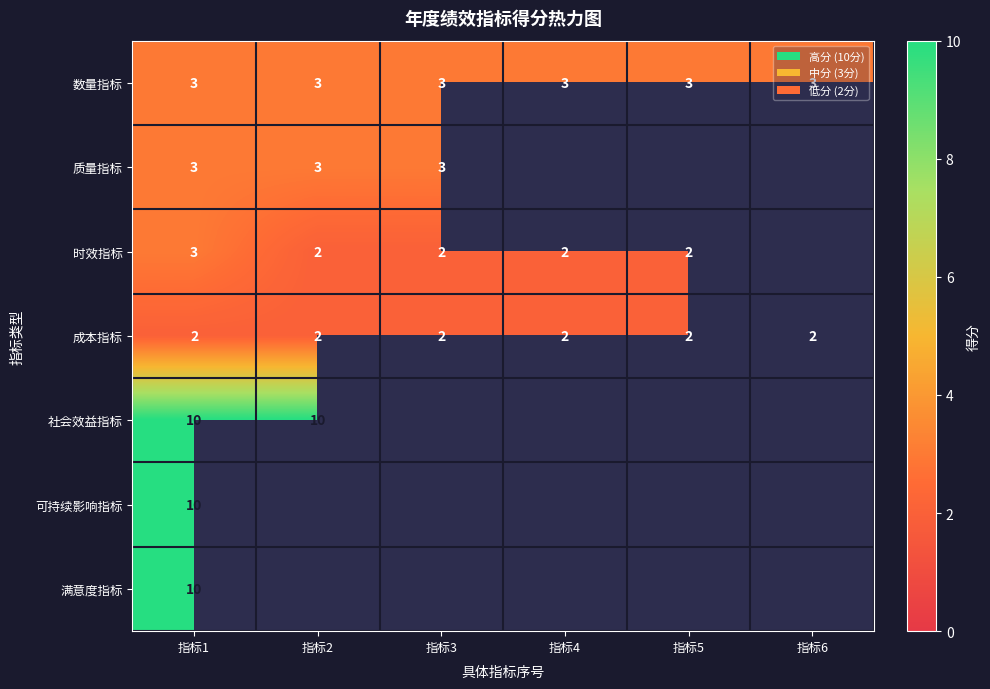

The 数量指标 series shows 3 at 指标2. True or false?

True